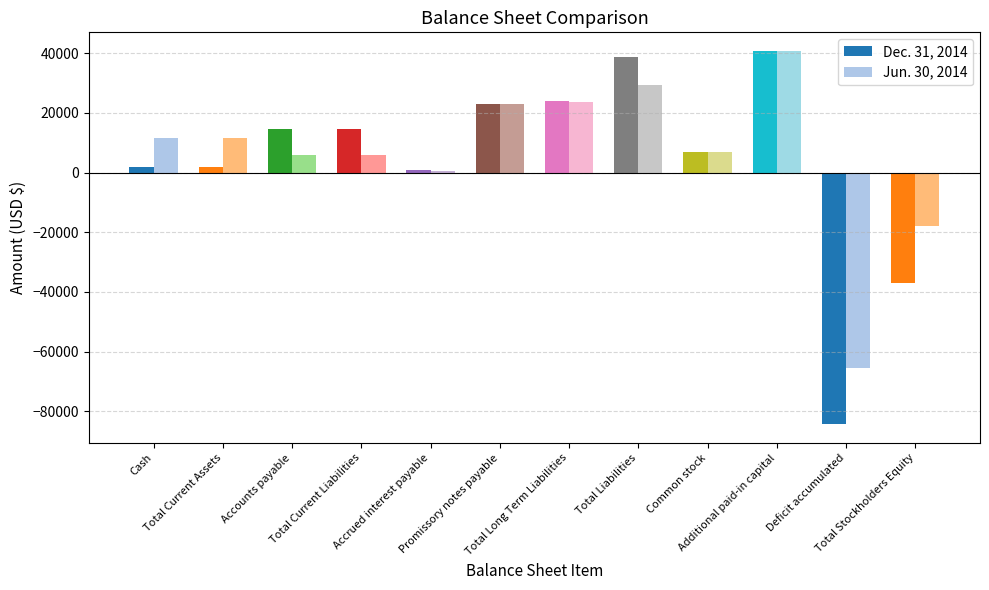

Which series has the widest spread of values?

Dec. 31, 2014